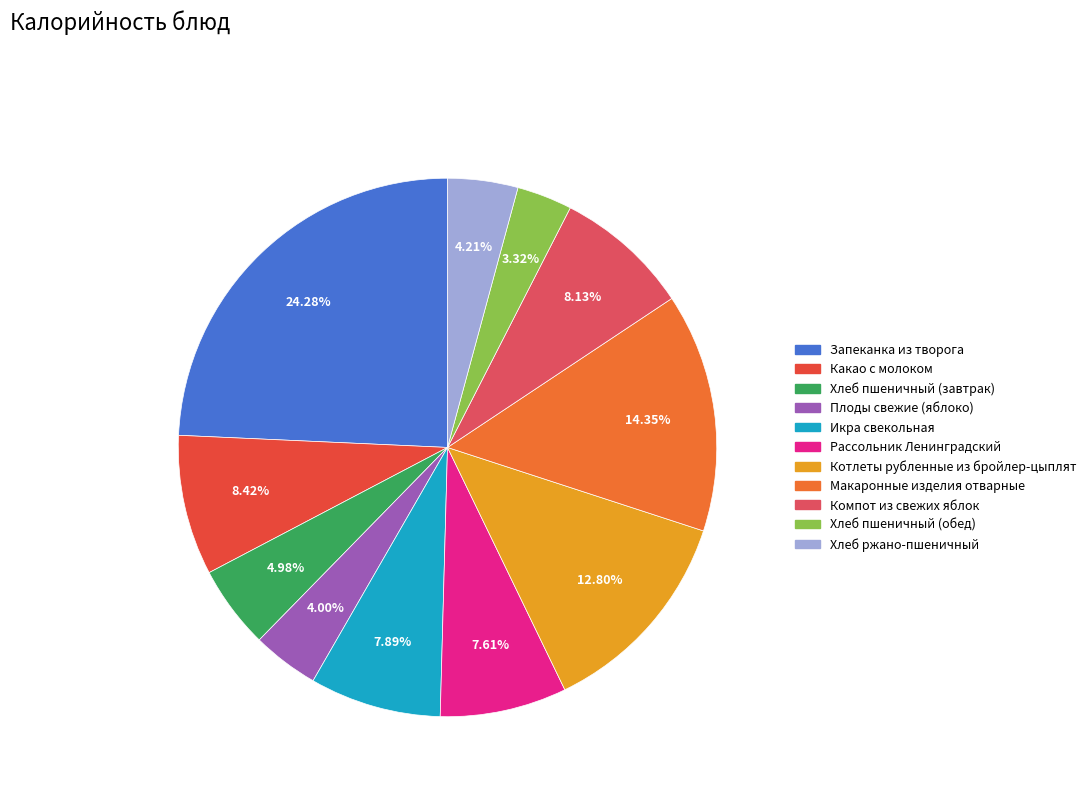

What is the change in value from Какао с молоком to Хлеб пшеничный (обед)?

-71.8